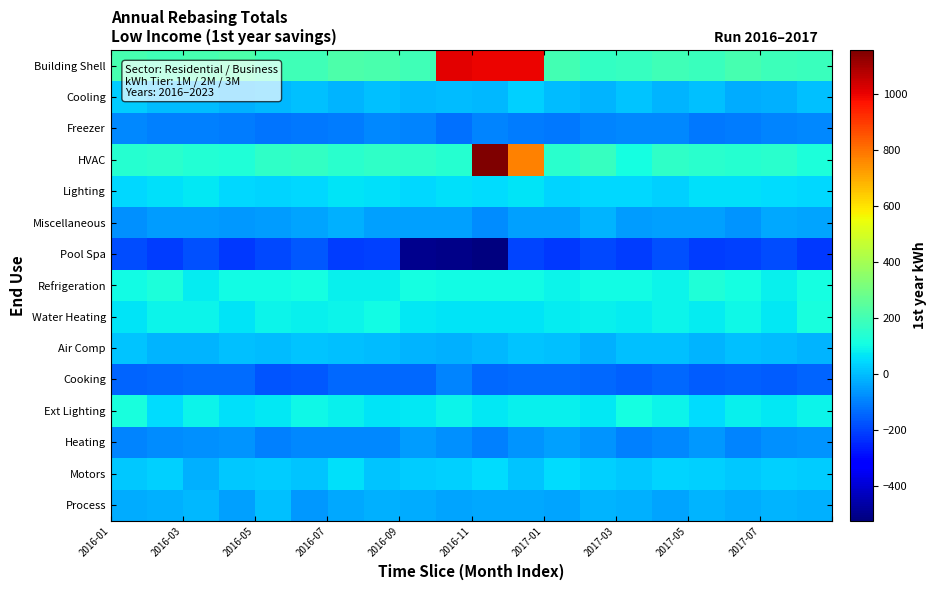

Reading left to right, list all the values displayed in this chart.

Building Shell: 207.5	197.9	209.7	222.8	196.5	196.5	223.7	211.5	193.0	1008.1	993.0	993.0	203.6	171.3	174.1	191.6	184.8	204.7	186.4	178.8
Cooling: 22.0	-3.4	1.0	-21.4	-8.2	1.7	-17.3	5.6	-9.0	-4.4	-9.0	27.8	-0.2	-15.9	12.3	-18.3	3.1	-29.4	-19.9	3.0
Freezer: -88.9	-97.4	-101.7	-104.5	-122.2	-110.8	-106.9	-84.1	-94.8	-126.4	-95.1	-105.8	-110.2	-90.8	-84.5	-86.0	-112.6	-104.6	-95.0	-85.4
HVAC: 142.8	147.2	133.4	132.1	162.2	170.3	148.9	165.1	155.4	140.3	1155.4	773.1	149.5	173.5	110.7	162.3	151.3	145.5	151.4	120.2
Lighting: 46.7	55.4	72.2	42.2	37.9	42.5	63.7	54.9	42.1	57.7	51.5	64.5	39.5	45.1	44.1	28.0	54.4	53.9	50.1	46.5
Miscellaneous: -71.2	-56.3	-55.1	-62.0	-52.4	-43.9	-21.7	-47.4	-46.1	-51.1	-78.8	-50.4	-49.1	-13.1	-52.9	-45.5	-50.5	-67.5	-32.9	-38.7
Pool Spa: -188.1	-213.6	-179.0	-221.0	-191.2	-167.1	-214.9	-208.5	-498.5	-507.6	-523.3	-199.0	-215.9	-192.9	-213.8	-176.8	-211.7	-204.8	-187.8	-218.5
Refrigeration: 103.4	119.6	75.9	102.8	103.9	111.7	81.4	80.2	107.8	104.5	103.8	105.2	89.8	103.5	104.4	89.3	128.0	107.1	82.1	109.8
Water Heating: 60.4	86.8	92.4	62.7	89.5	81.2	87.3	103.5	71.3	63.7	61.7	62.8	73.8	80.1	79.2	87.4	75.2	96.8	71.0	115.8
Air Comp: 9.4	-12.9	-16.1	7.2	-3.4	10.7	7.1	-1.1	-12.7	-22.7	-6.7	12.8	3.2	-18.7	2.6	5.8	-13.3	2.3	0.9	-17.1
Cooking: -144.6	-141.6	-133.8	-134.2	-170.7	-164.1	-142.3	-142.3	-142.3	-92.2	-141.4	-133.0	-135.7	-140.2	-154.7	-138.6	-161.6	-153.6	-157.3	-148.8
Ext Lighting: 114.7	52.0	90.3	55.8	72.9	96.3	81.0	63.8	69.3	90.2	69.0	83.2	80.7	70.2	112.2	89.5	49.6	82.8	70.1	92.8
Heating: -91.9	-81.7	-72.4	-67.0	-98.0	-85.0	-87.1	-89.8	-53.5	-73.9	-98.9	-66.2	-48.2	-64.5	-102.8	-87.3	-61.0	-90.6	-73.3	-68.4
Motors: 16.1	29.1	-18.6	14.6	26.2	11.3	54.5	8.5	23.4	32.0	51.6	8.5	47.4	30.2	15.3	36.9	33.0	21.0	31.0	24.2
Process: -28.3	-20.1	-6.2	-48.6	2.0	-59.3	-32.3	-21.2	-25.8	-39.3	-33.1	-37.4	-38.8	-17.3	-24.6	-40.4	-16.5	-25.4	-17.8	-20.6